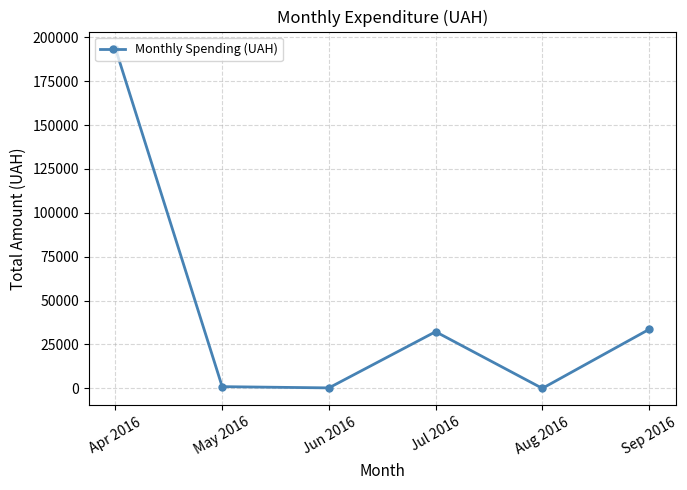

What is the difference between the second highest and minimum values?

33586.5